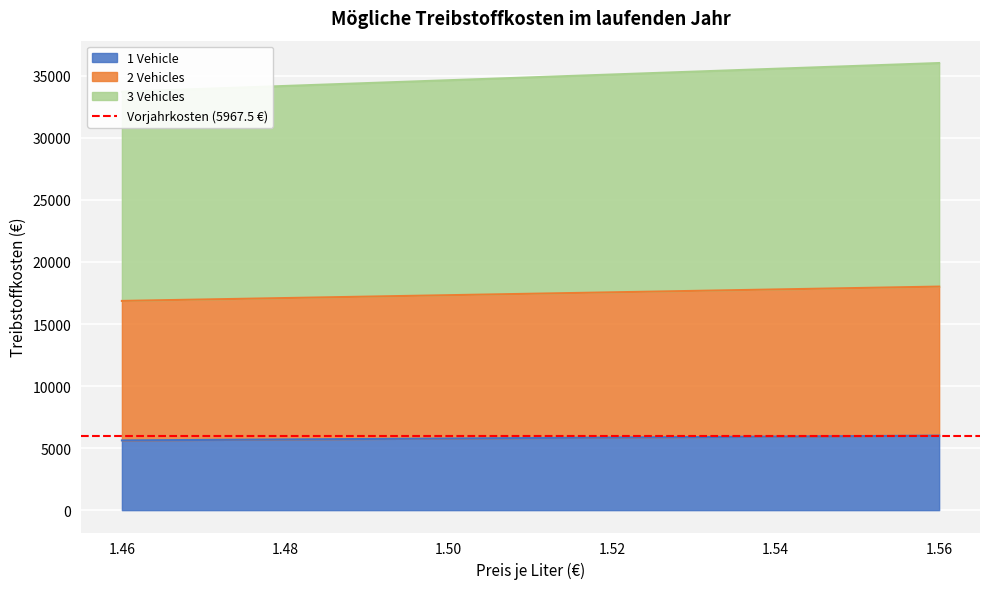

How many values in the 1 Vehicle series are below 5852?

3